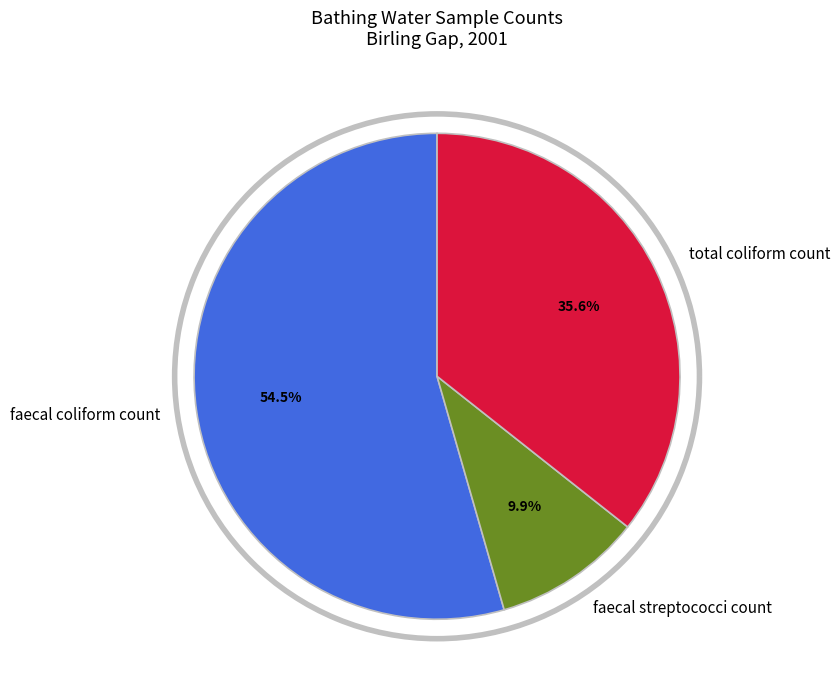

The faecal coliform count slice represents 63% of the pie. True or false?

False